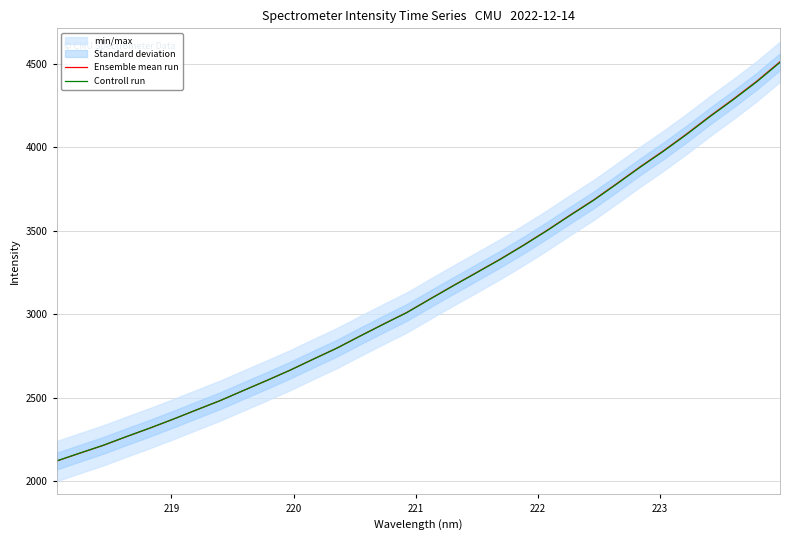

Which series ends up on top after the final intersection of Ensemble mean run and Controll run?

Ensemble mean run